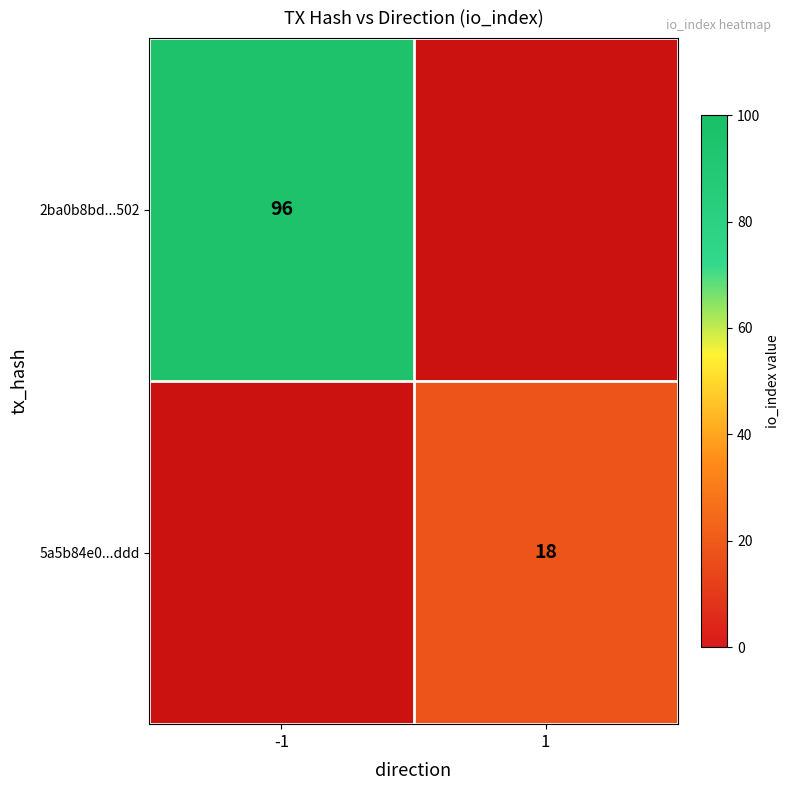

The 2ba0b8bd...502 series shows 96 at -1. True or false?

True